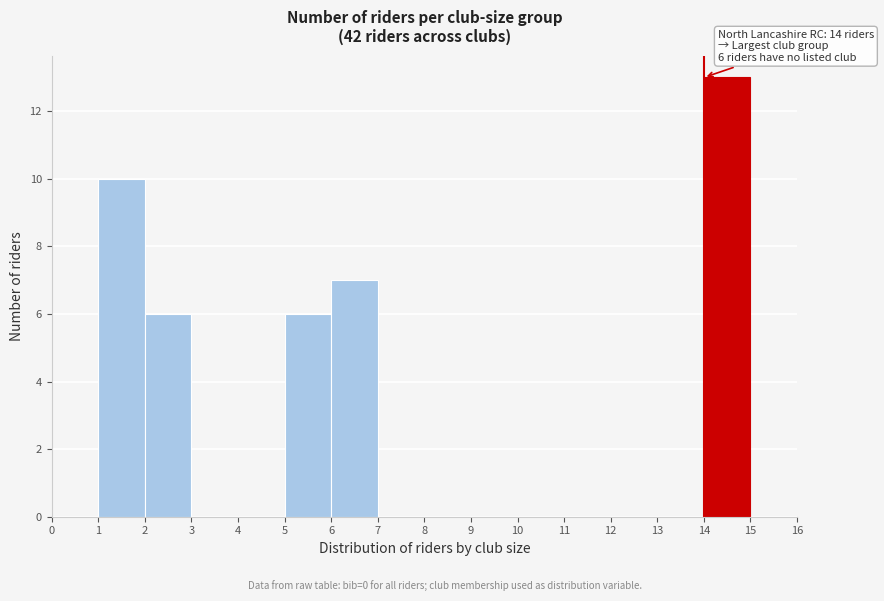

Over which range of the x-axis is the bar tallest?

14 to 15